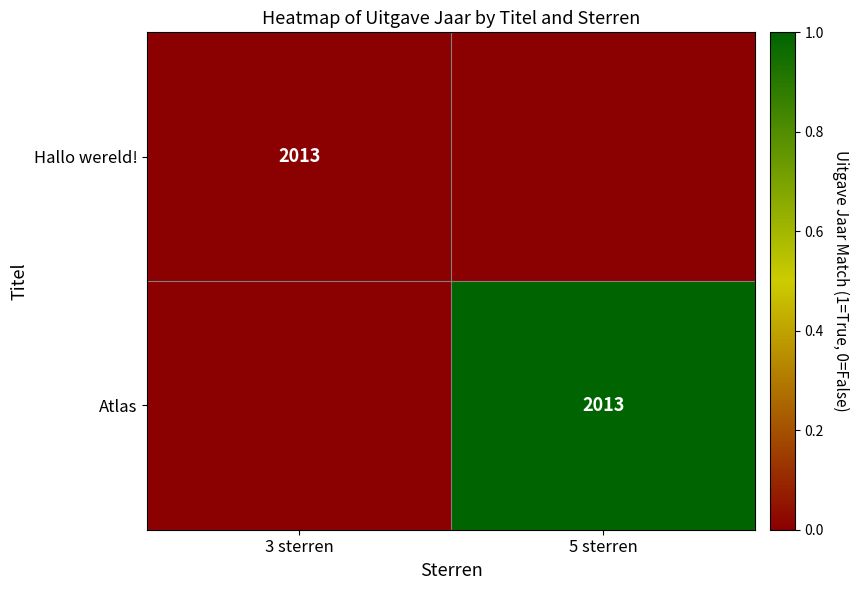

Is it true that Atlas equals 910 at 5 sterren?

False